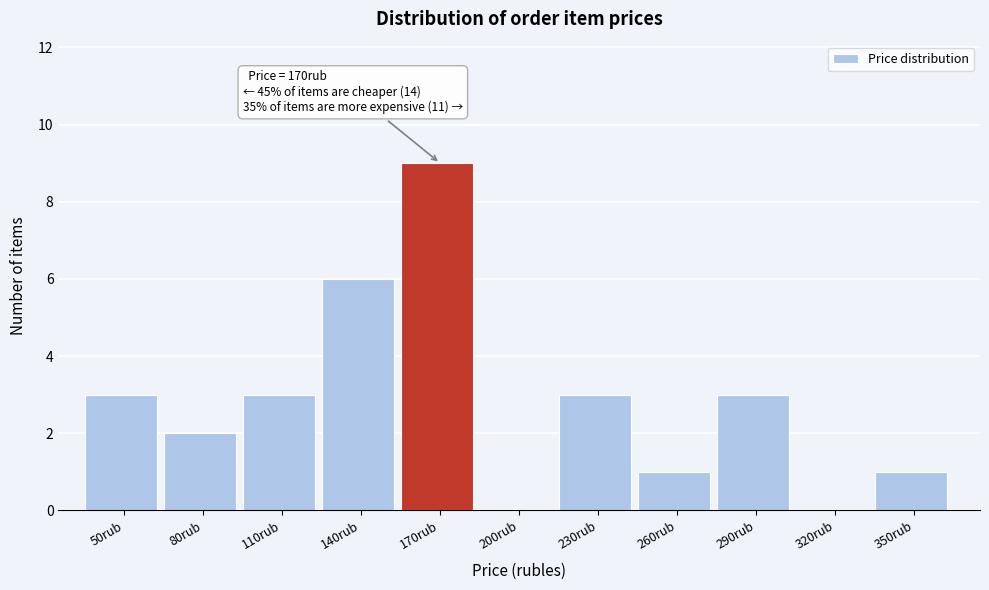

Reading left to right, transcribe all the data shown in this chart.

50rub=3	80rub=2	110rub=3	140rub=6	170rub=9	200rub=0	230rub=3	260rub=1	290rub=3	320rub=0	350rub=1